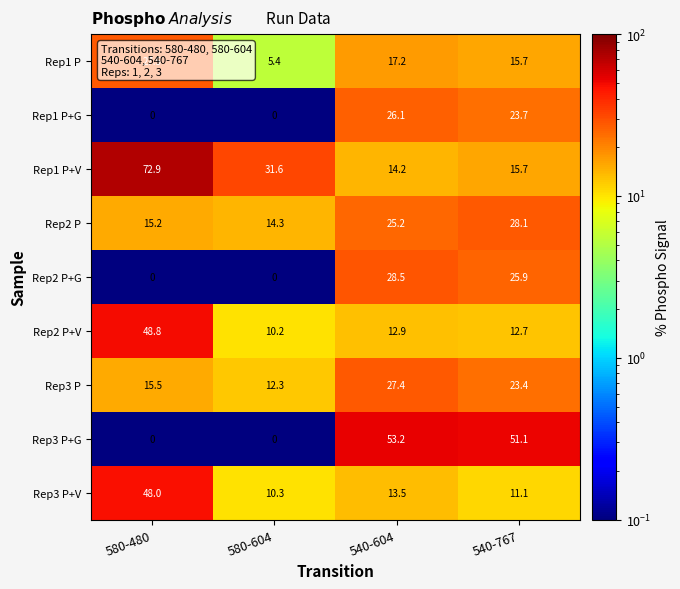

What is the difference between the highest and lowest values at 580-604?

31.6